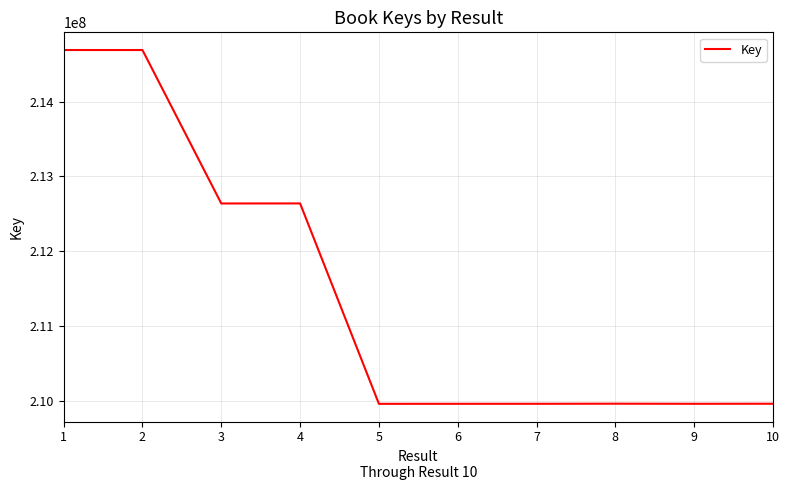

What is the difference between the maximum and minimum values?

4734695